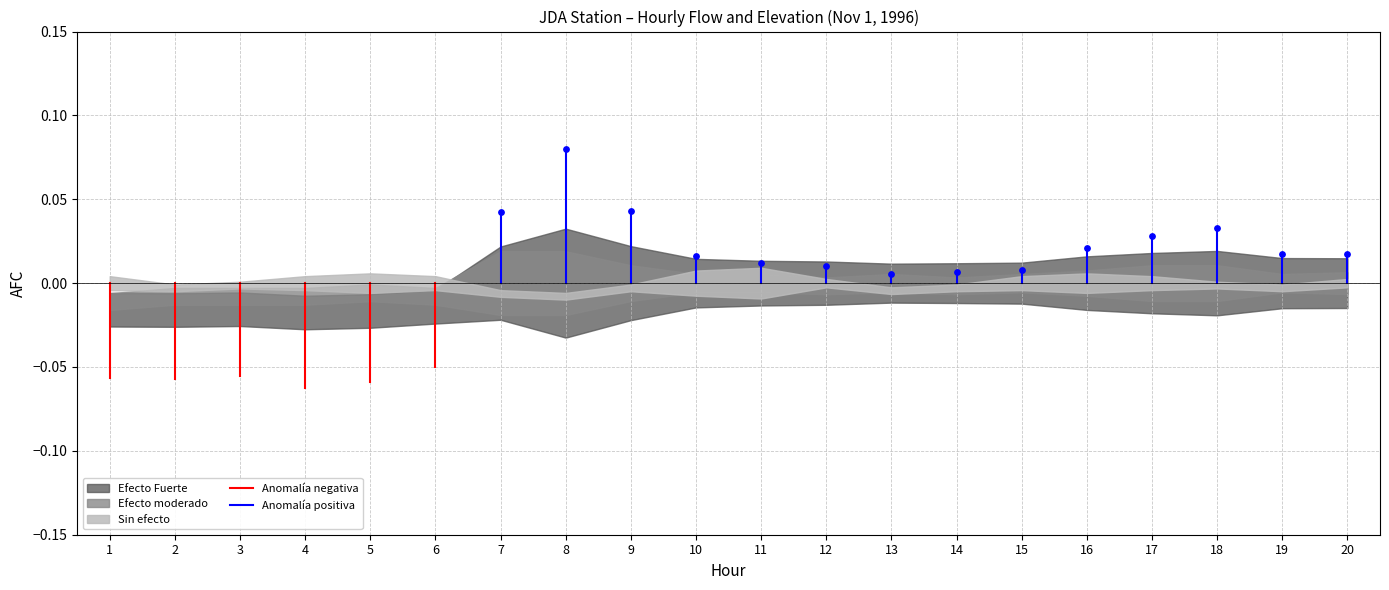

Which series has the largest total across all categories?

Anomalía positiva